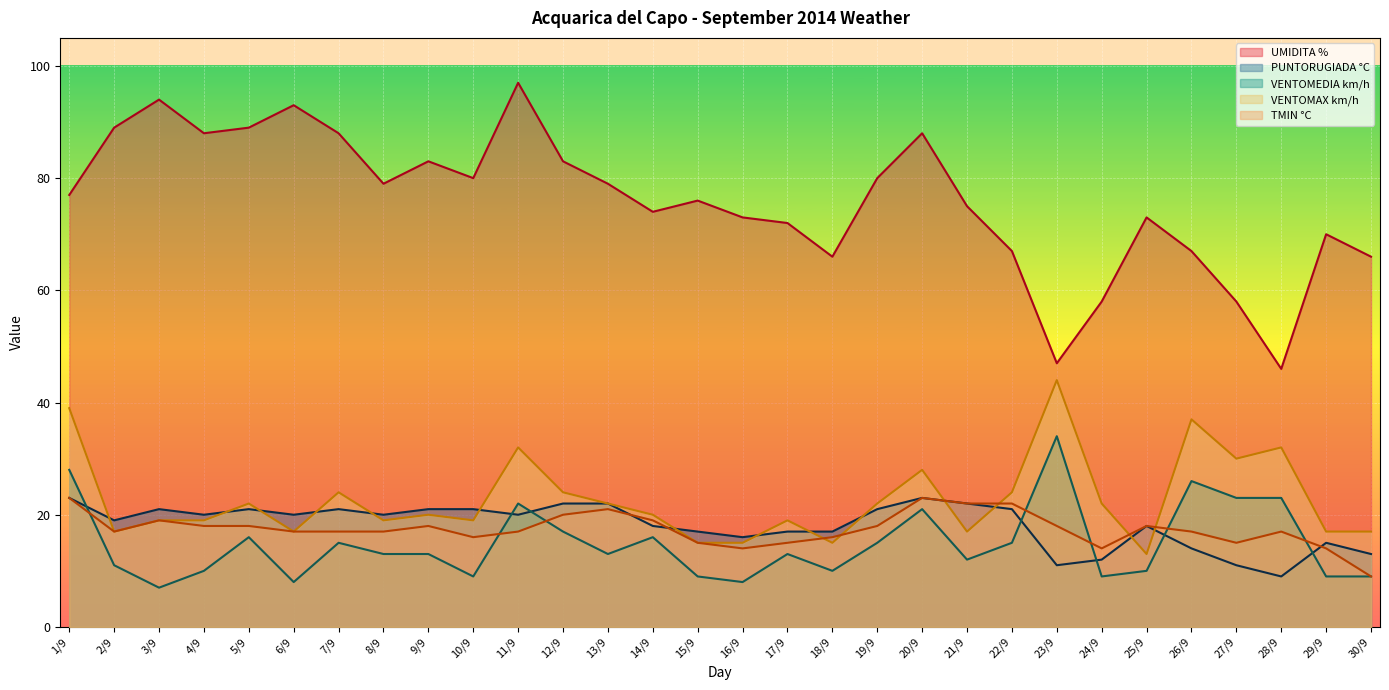

True or false: TMIN °C and UMIDITA % cross at least once.

False